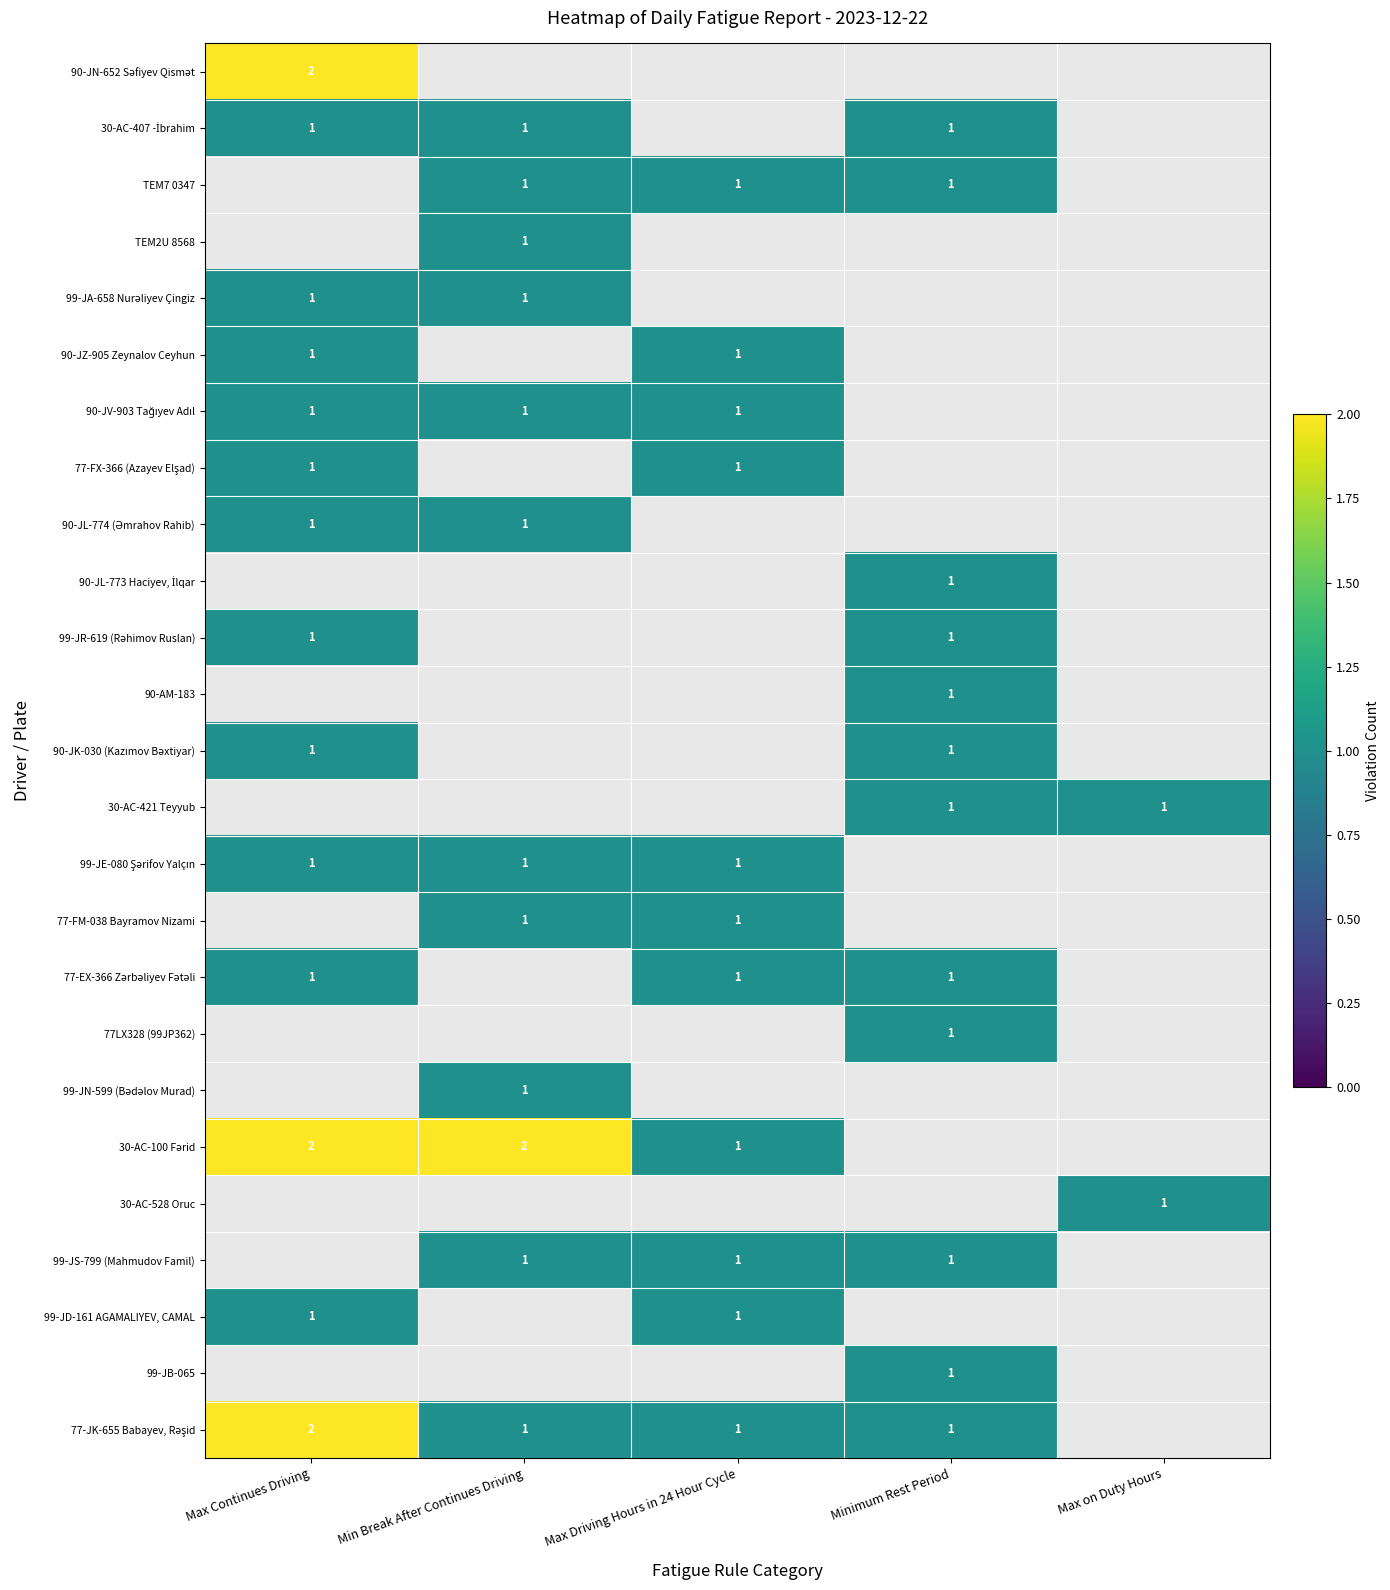

At how many categories does at least one series exceed 1?

2